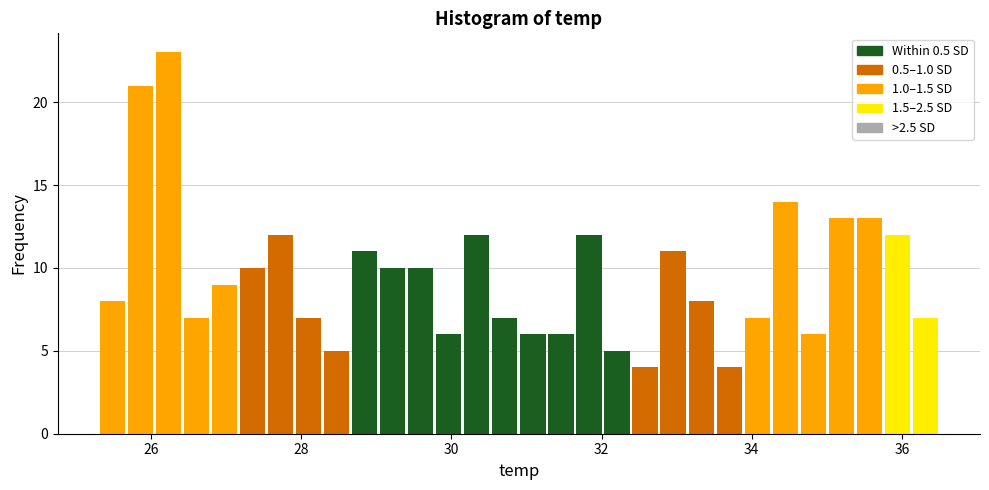

Read against the x-axis, roughly where is the centre of the tallest bar?

26.2